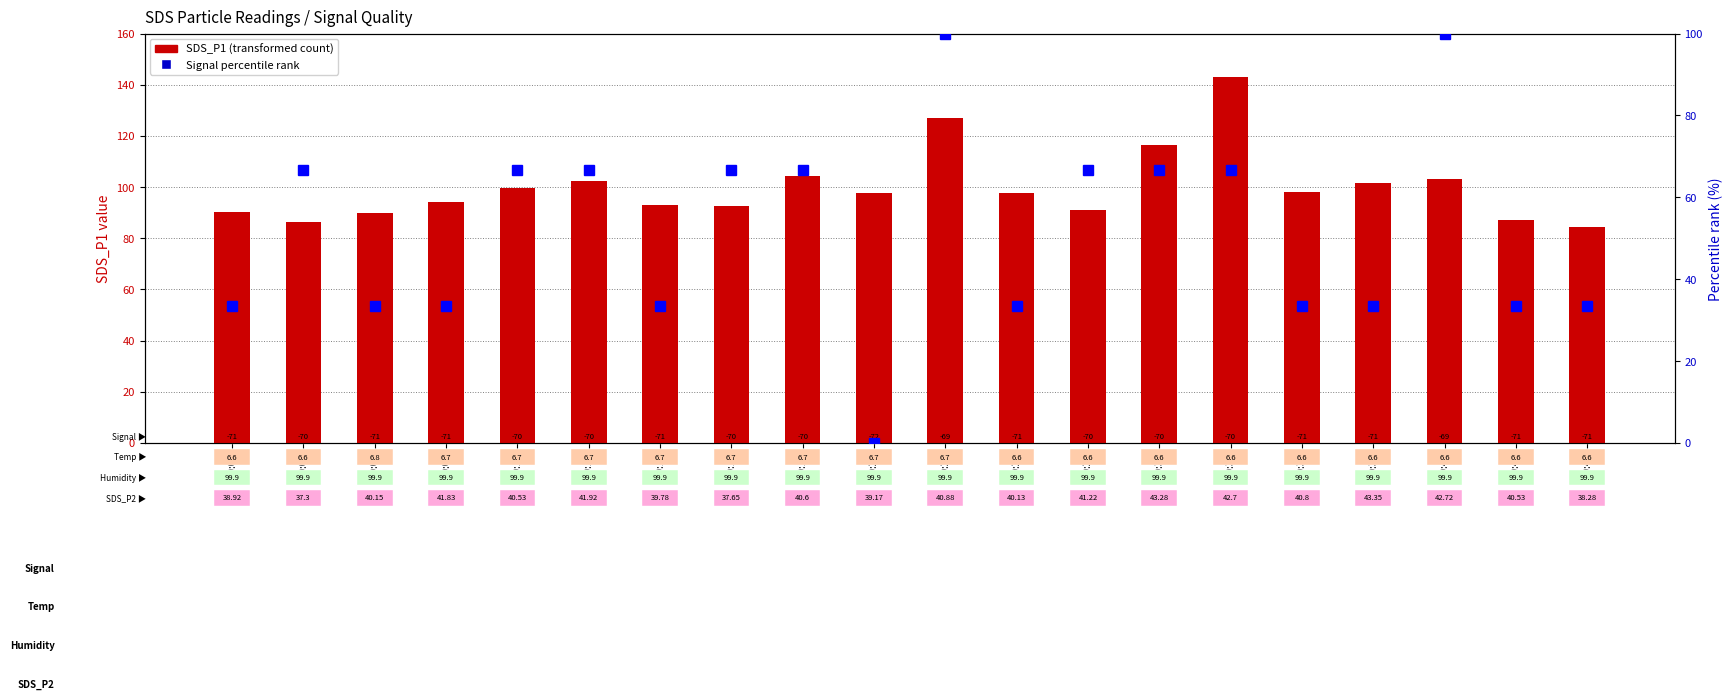

Rank the series by their average value, from lowest to highest.

percentile rank within the sample, SDS_P1 (transformed count)